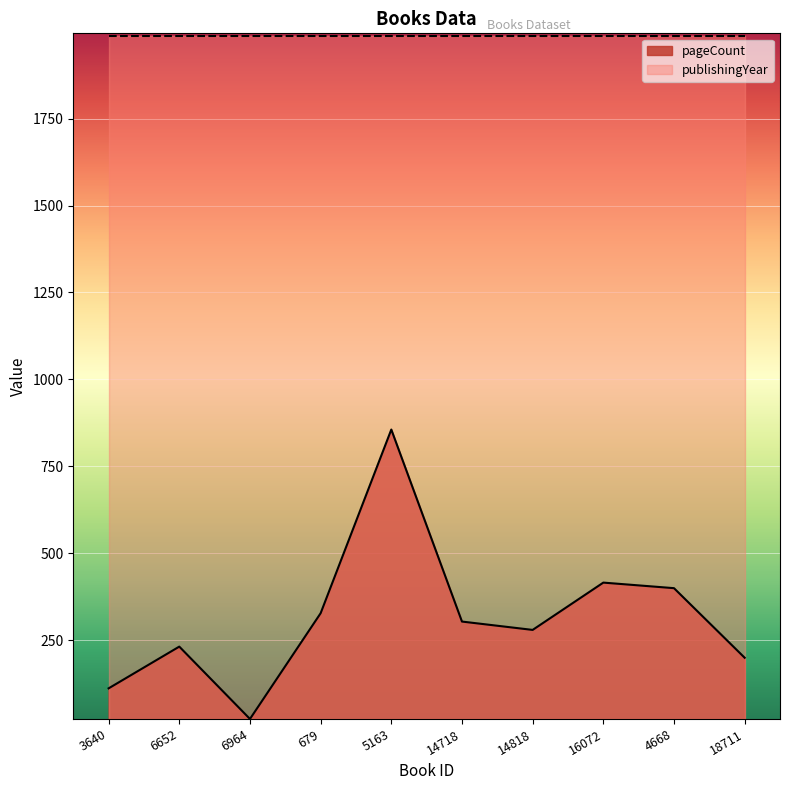

How many lines are shown in the chart?

2